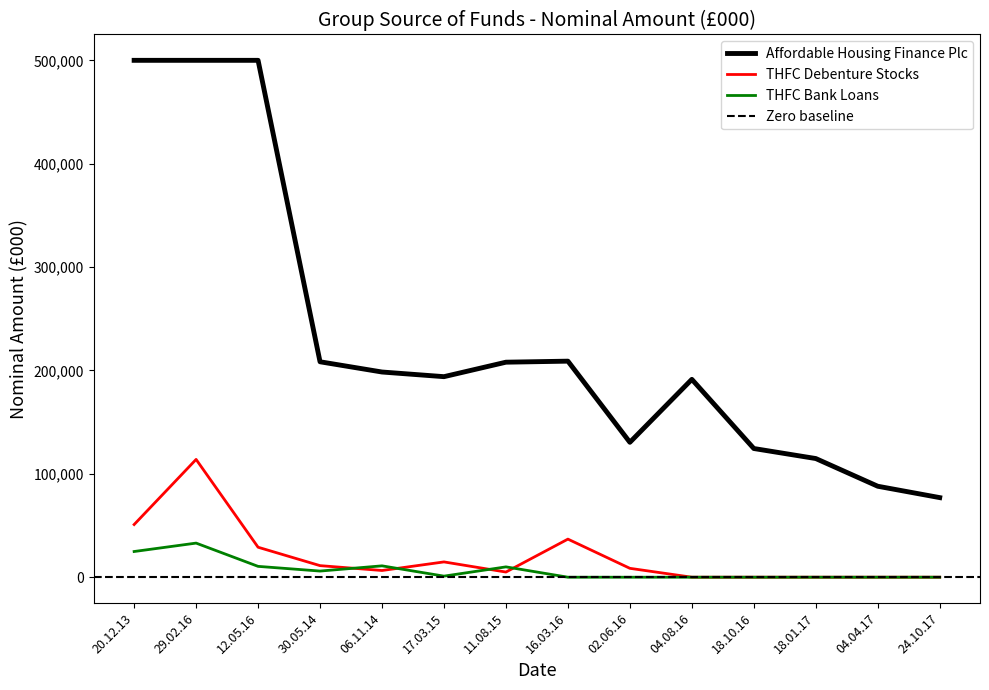

Reading left to right, extract all data points from this chart.

Affordable Housing Finance Plc: 20.12.13=500000	29.02.16=500000	12.05.16=500000	30.05.14=208400	06.11.14=198500	17.03.15=194000	11.08.15=208000	16.03.16=209000	02.06.16=130500	04.08.16=191400	18.10.16=124500	18.01.17=114800	04.04.17=88000	24.10.17=77000
THFC Debenture Stocks: 20.12.13=50954	29.02.16=113950	12.05.16=29000	30.05.14=11200	06.11.14=6500	17.03.15=14800	11.08.15=5000	16.03.16=36850	02.06.16=8600	04.08.16=0	18.10.16=0	18.01.17=0	04.04.17=0	24.10.17=0
THFC Bank Loans: 20.12.13=24860	29.02.16=33000	12.05.16=10500	30.05.14=5950	06.11.14=11000	17.03.15=1040	11.08.15=10000	16.03.16=0	02.06.16=0	04.08.16=0	18.10.16=0	18.01.17=0	04.04.17=0	24.10.17=0